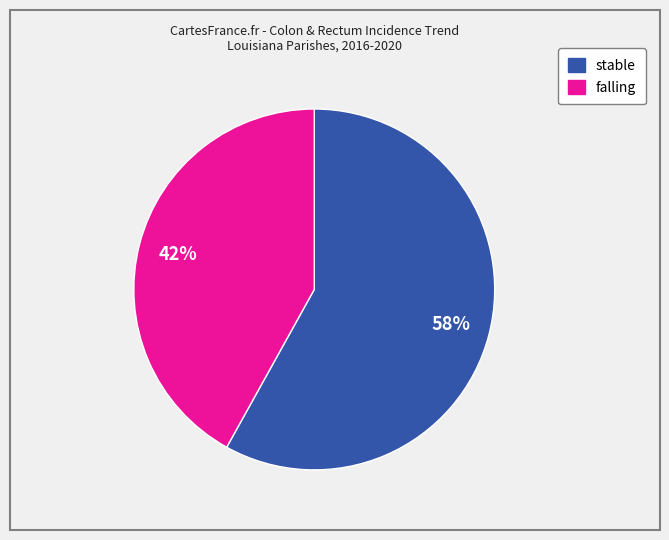

To the nearest percent, what is the difference between the largest and smallest slice percentages?

16%